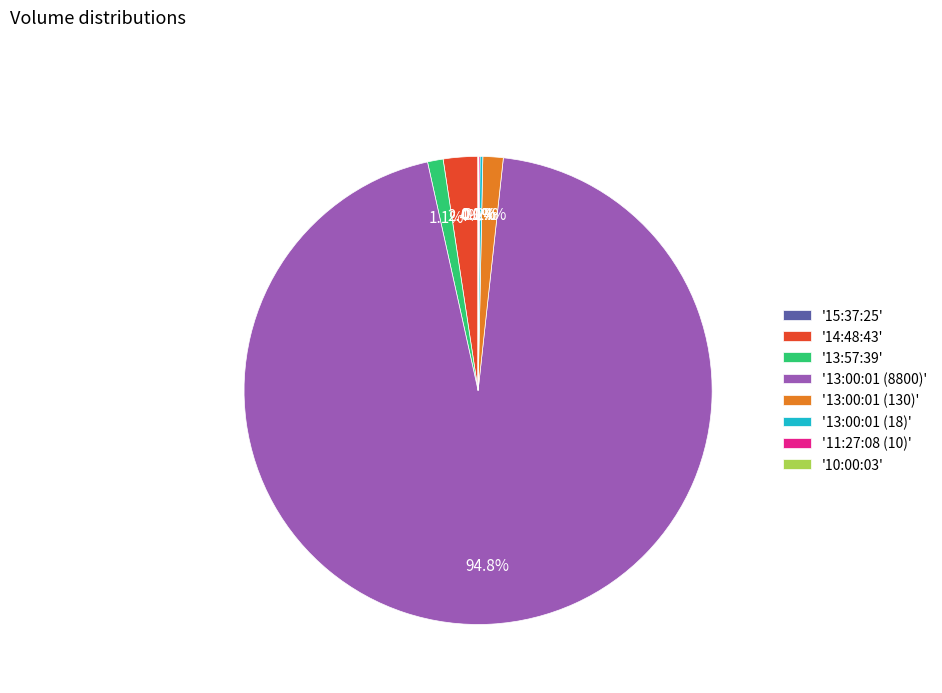

Which category has the biggest portion of the pie?

'13:00:01 (8800)'